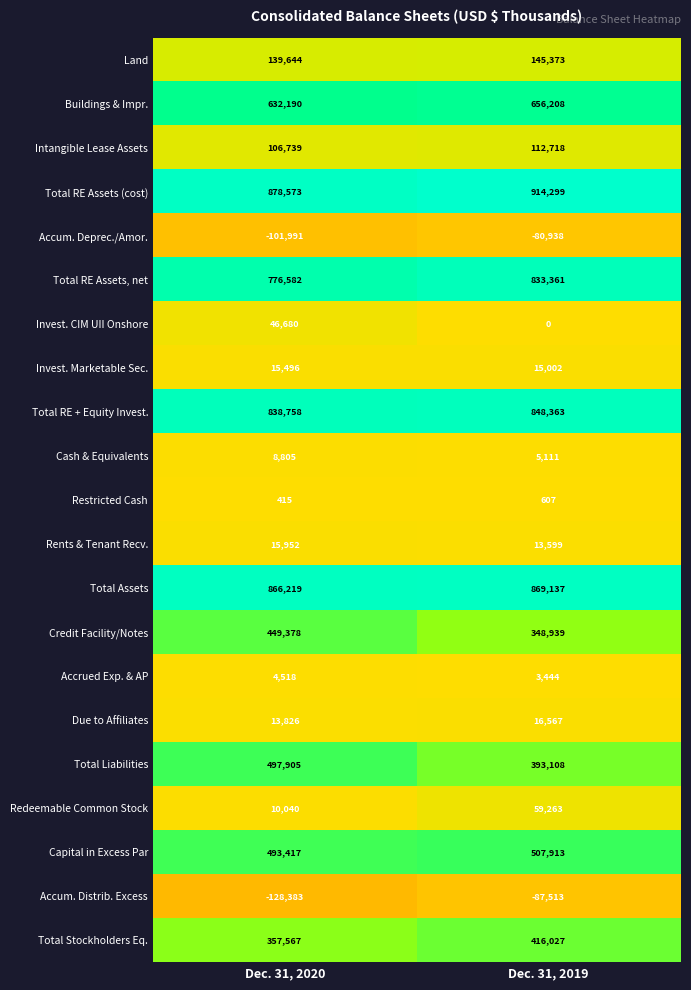

Which series has the largest total across all categories?

Total RE Assets (cost)